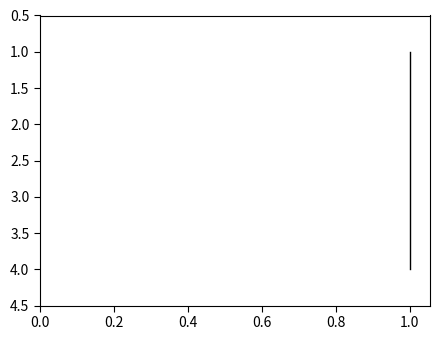

What is the maximum value shown in the chart?

4